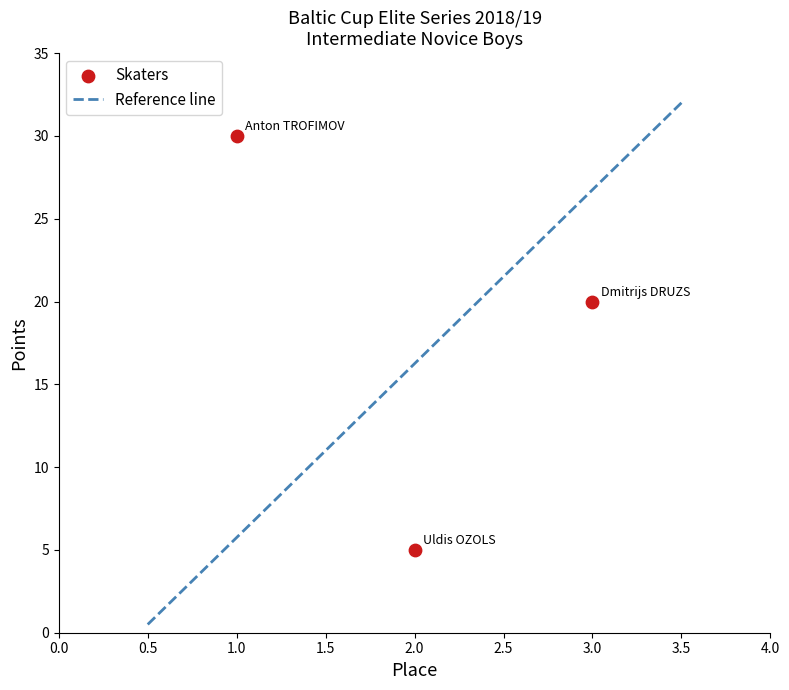

What Y value in the scatter plot is closest to 17?

20